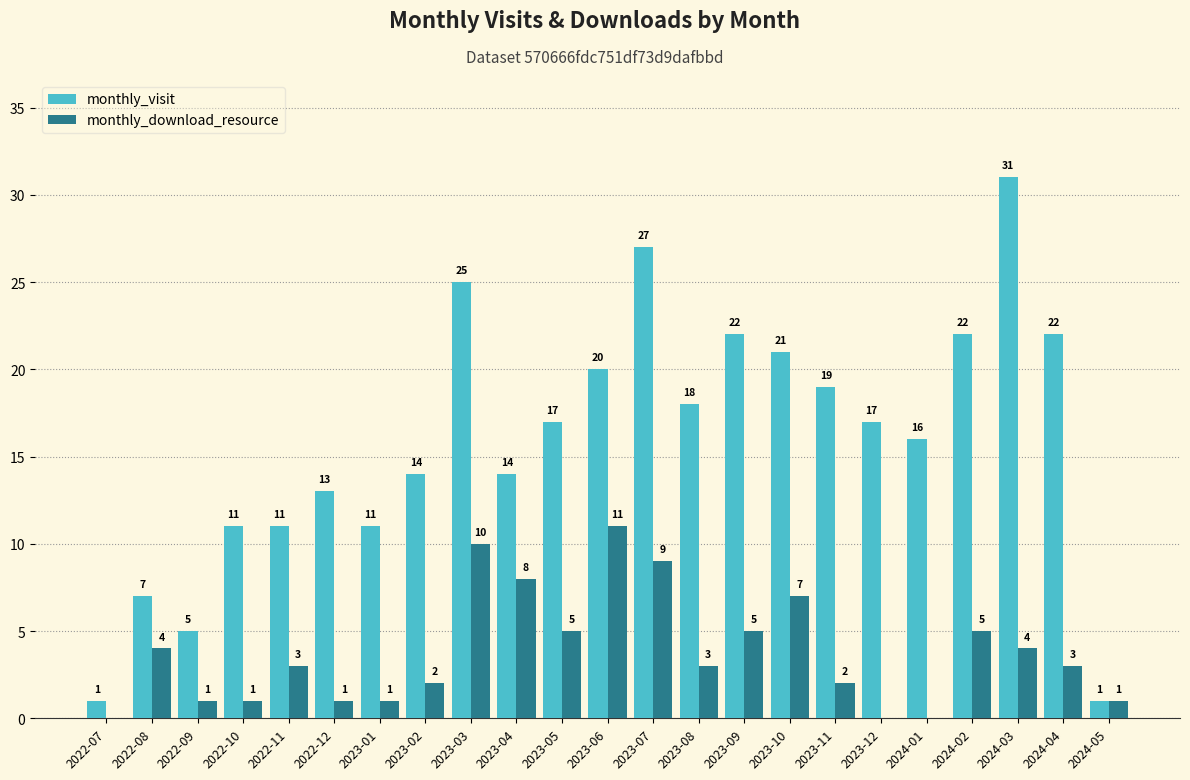

At which label does monthly_download_resource reach its peak?

2023-06